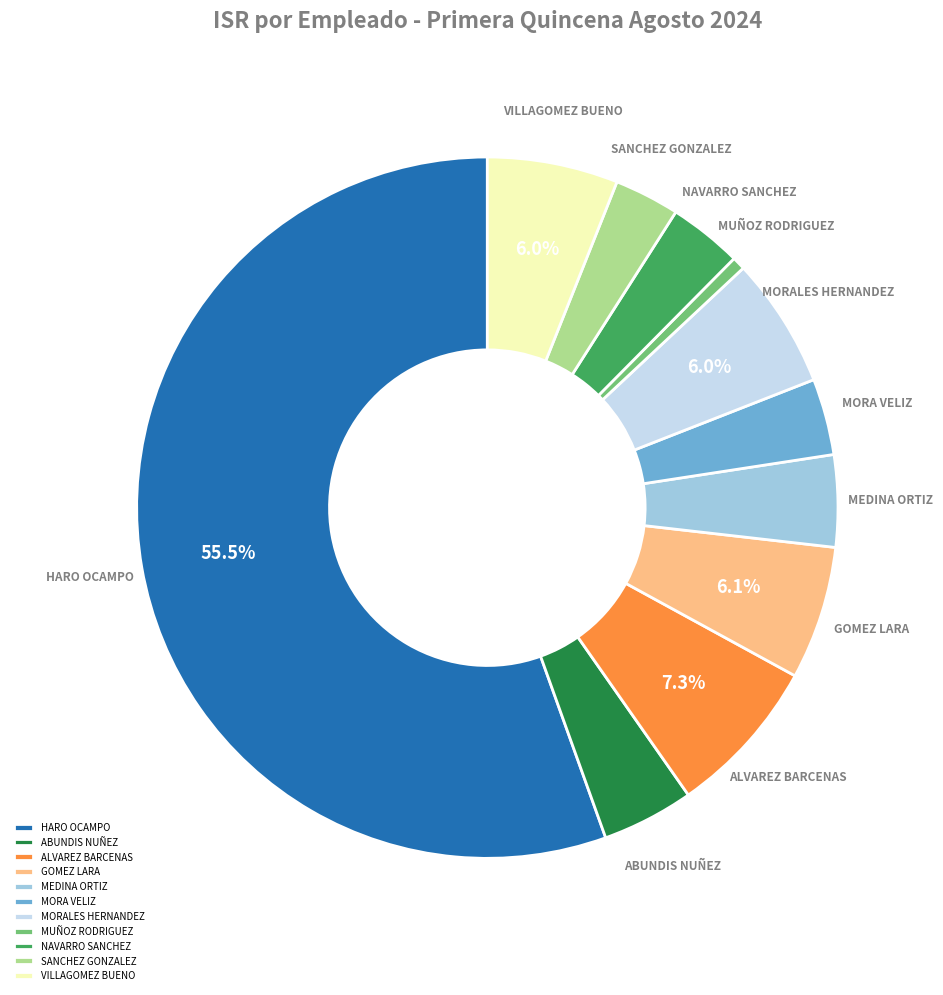

What is the smallest slice in the pie chart?

MUÑOZ RODRIGUEZ